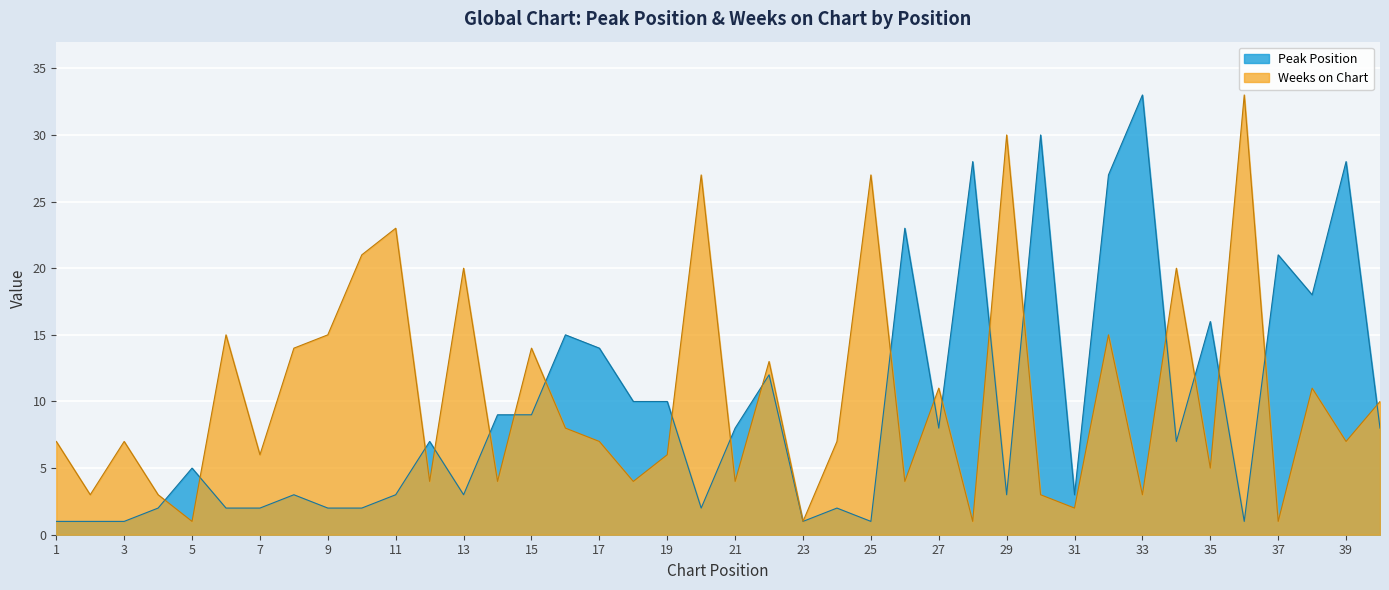

What is the smallest value displayed?

1